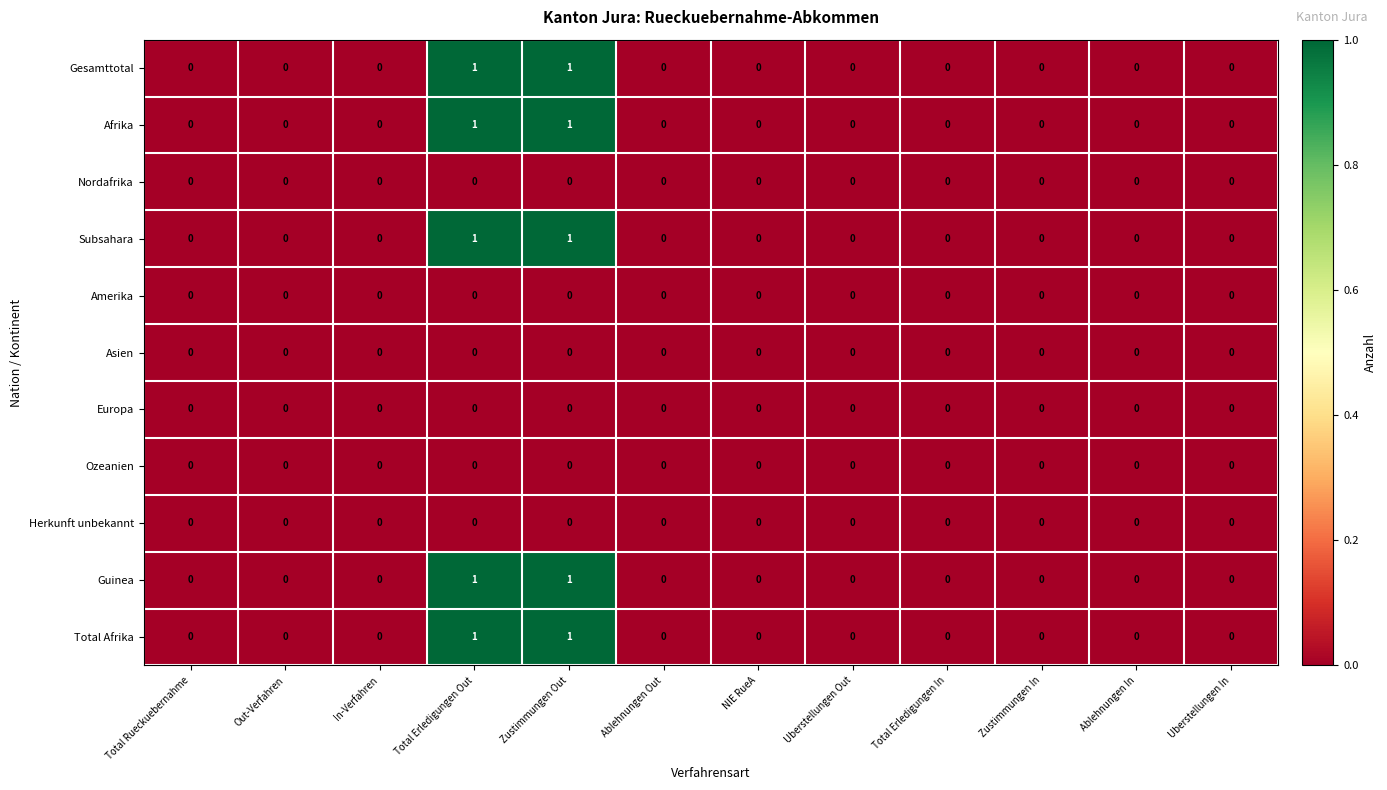

True or false: Herkunft unbekannt has a value of 0 at Uberstellungen In.

True